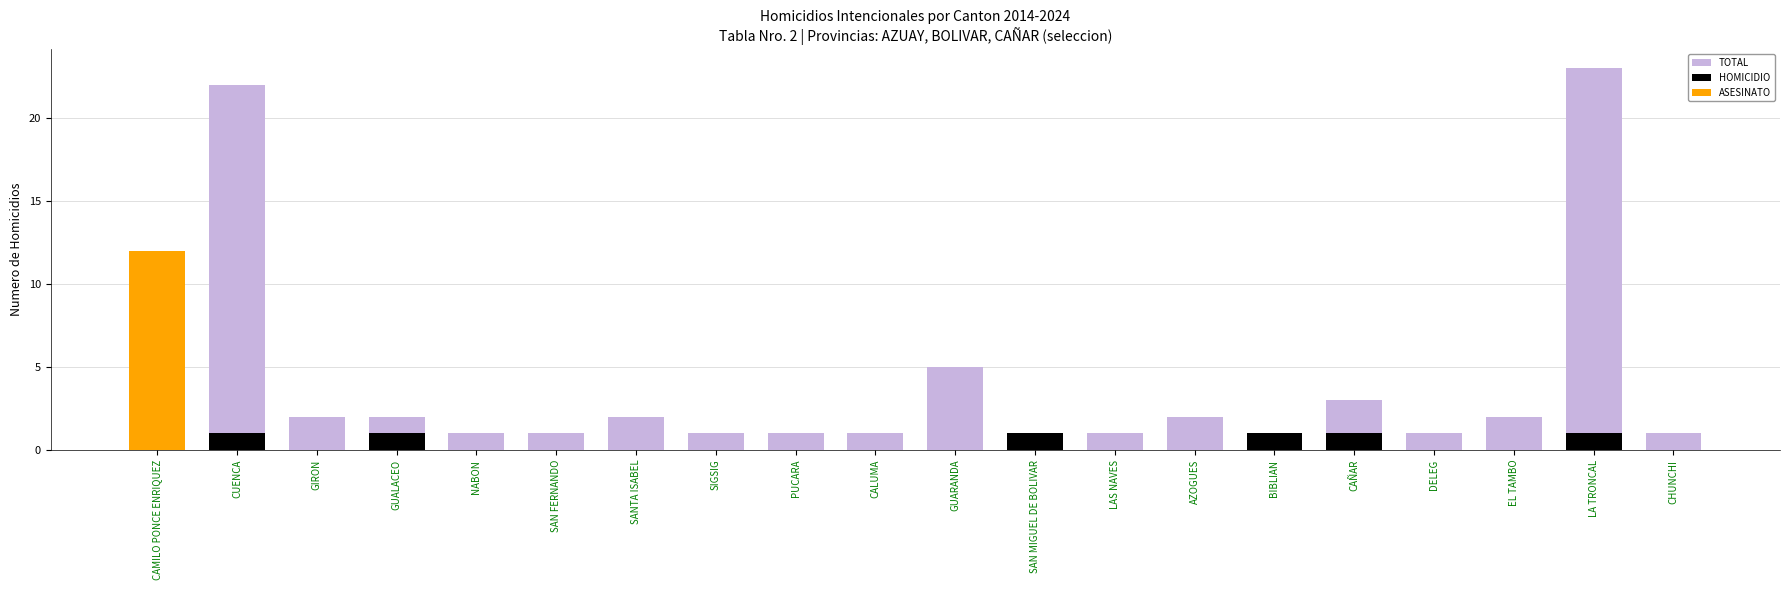

What is the highest value of the TOTAL series?

23